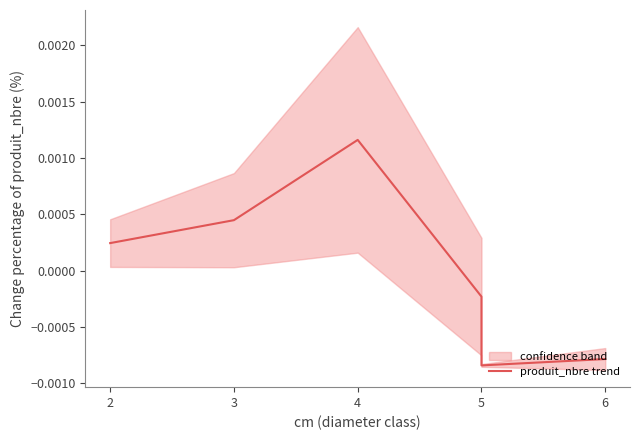

How many lines are shown in the chart?

1